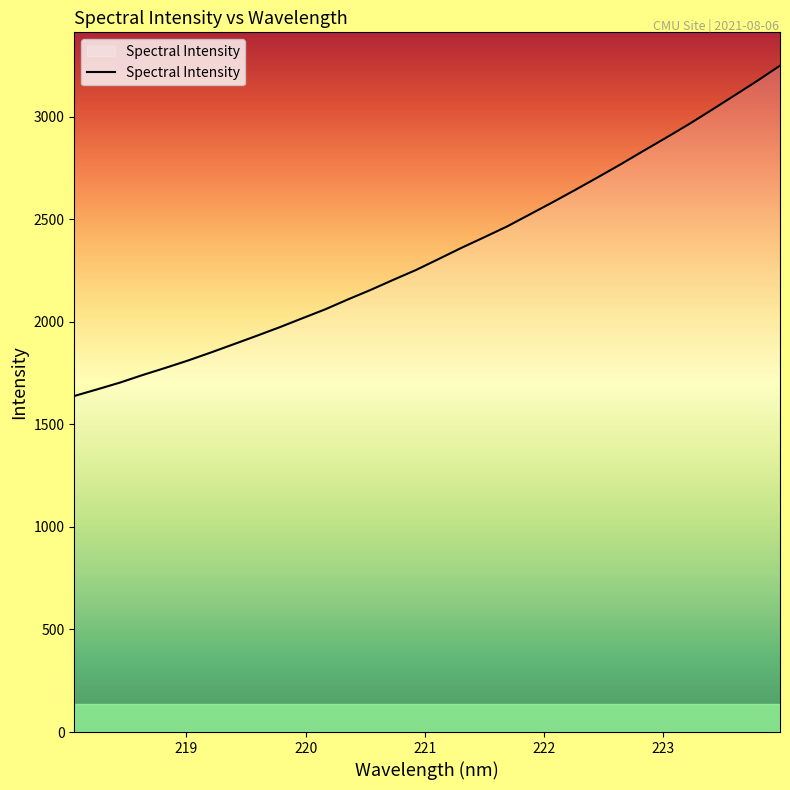

How many lines are shown in the chart?

1